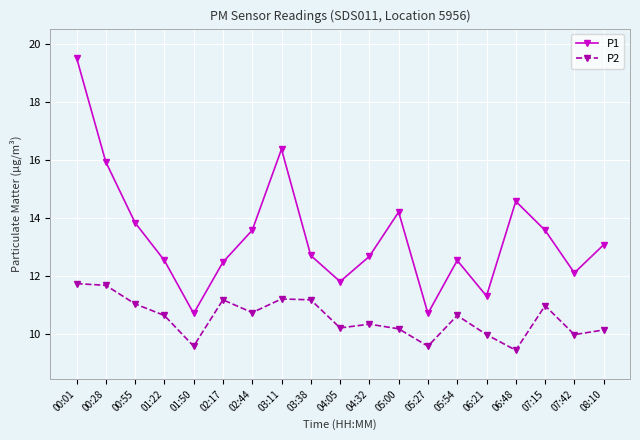

At which label does P2 reach its minimum?

06:48